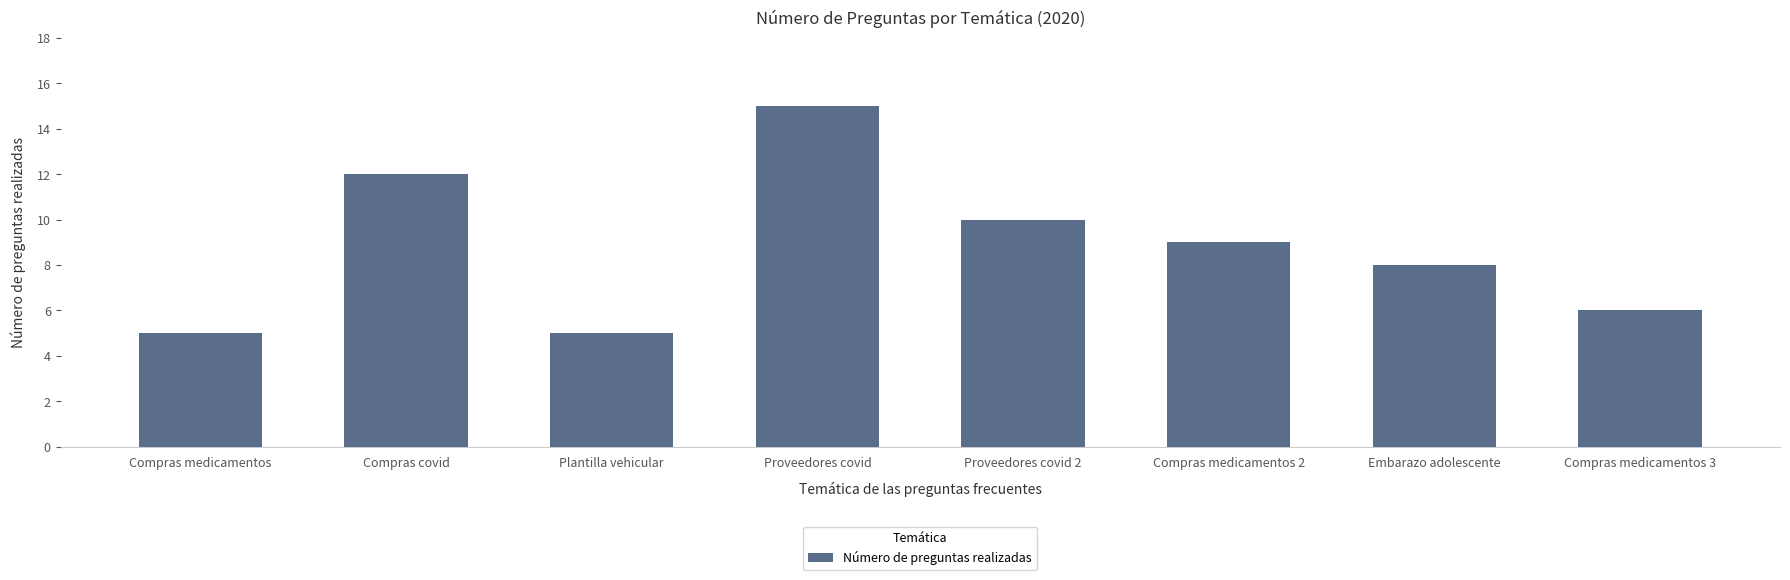

The chart shows a value of 15 at Proveedores covid. True or false?

True